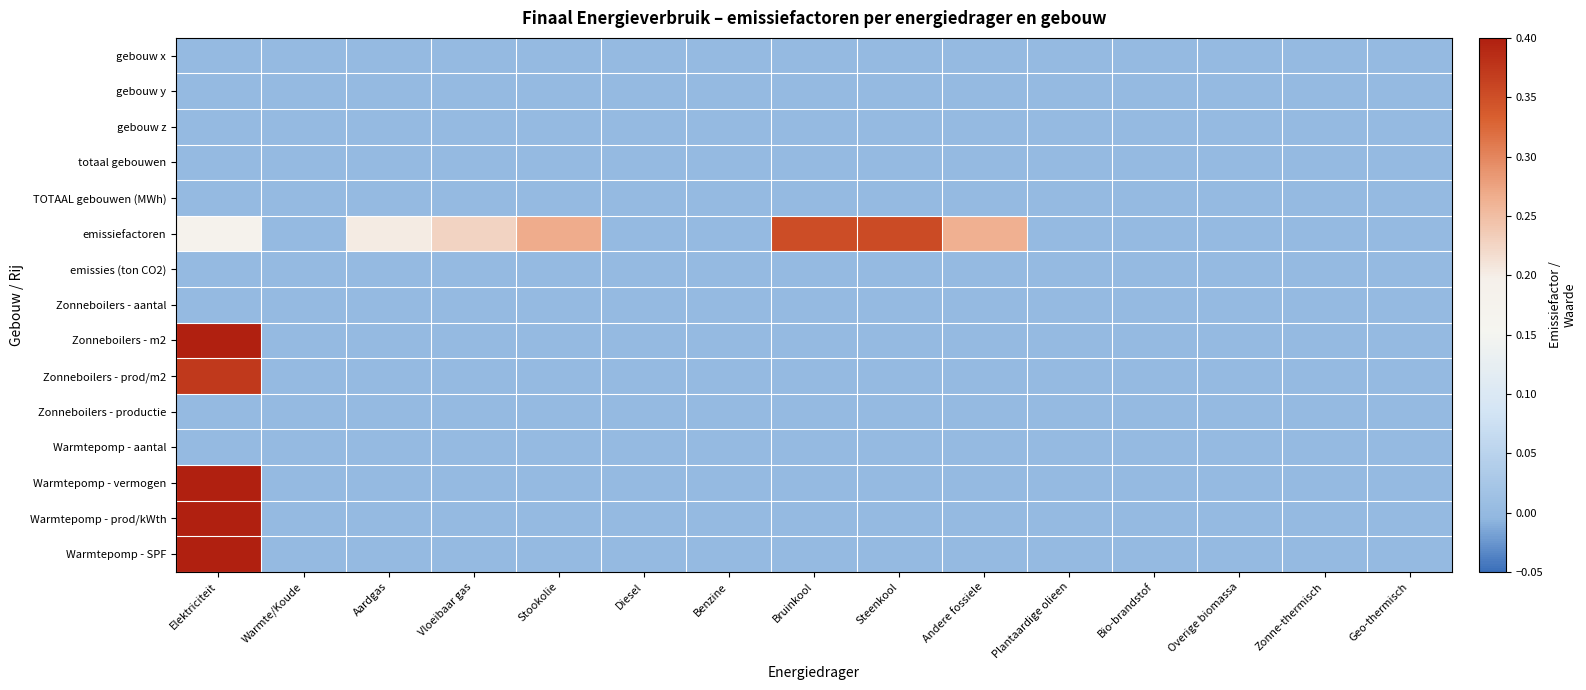

Rank the series by their maximum value, from lowest to highest.

gebouw x, gebouw y, gebouw z, totaal gebouwen, TOTAAL gebouwen (MWh), emissies (ton CO2), Zonneboilers - aantal, Zonneboilers - productie, Warmtepomp - aantal, emissiefactoren, Zonneboilers - prod/m2, Warmtepomp - SPF, Zonneboilers - m2, Warmtepomp - vermogen, Warmtepomp - prod/kWth